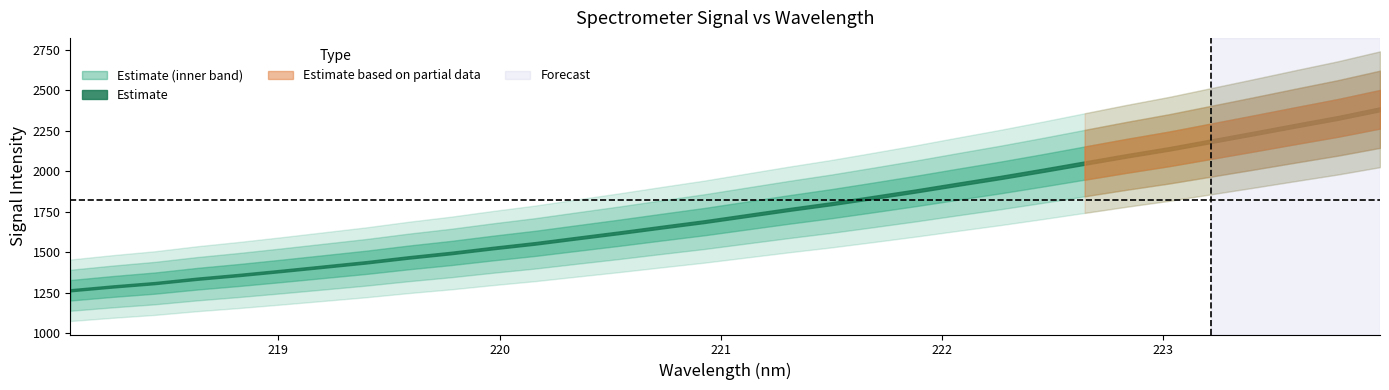

At which label does the data first exceed 1726?

221.1174